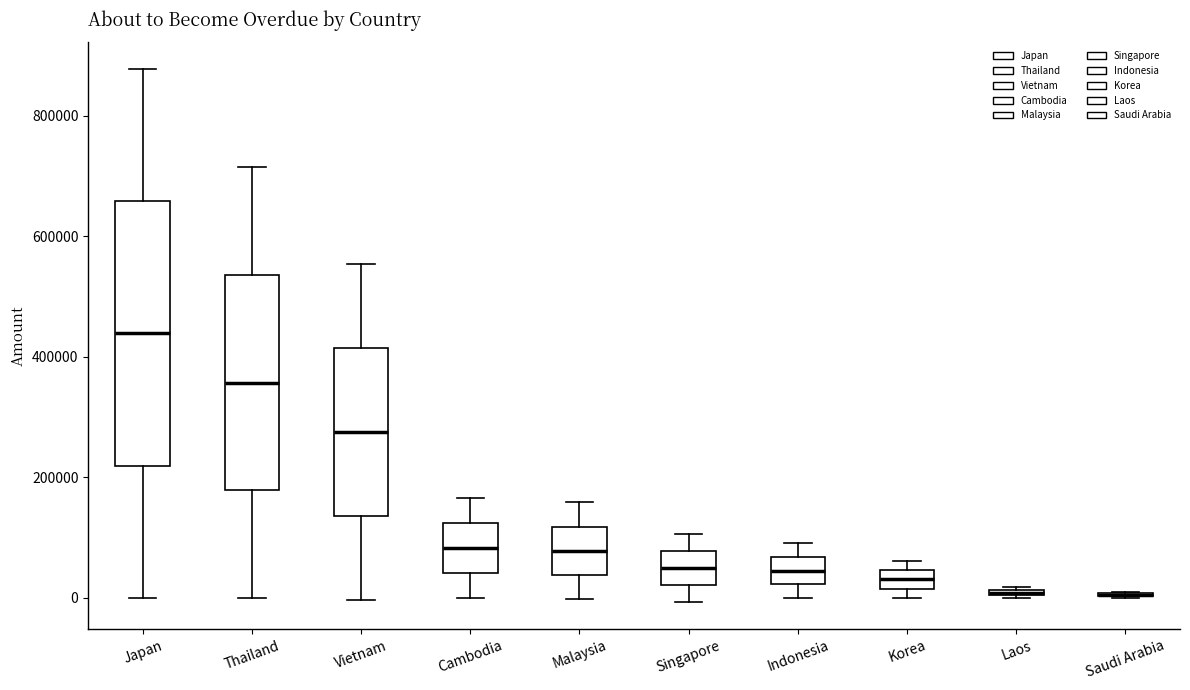

Where is the lower edge of the box for Laos on the y-axis? The values are not printed on the chart, so give them approximately, as read against the axis.

0